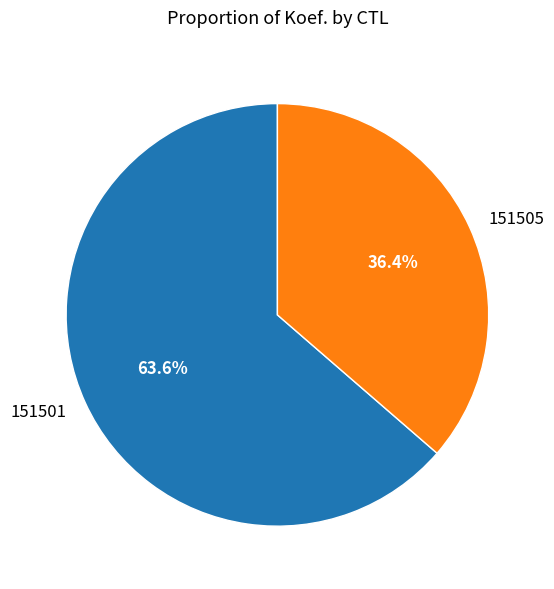

What percentage do 151505 and 151501 together represent?

100.0%